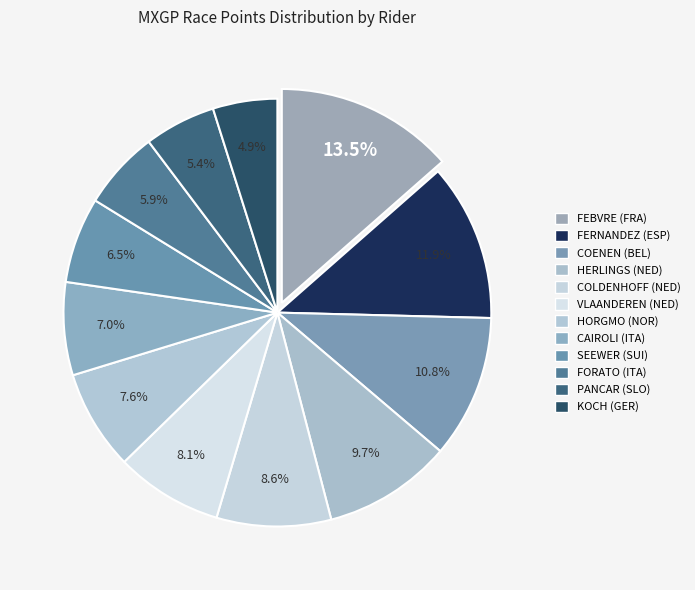

What percentage do KOCH (GER) and VLAANDEREN (NED) together represent?

13.0%